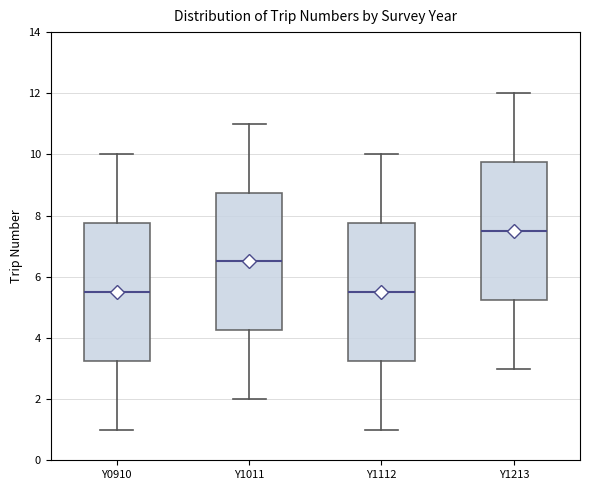

Reading left to right, read every box against the y-axis: the position of its median line, the range the box covers, and the ends of its whiskers. The values are not printed on the chart, so give them approximately, as read against the axis.

Y0910: median 5.6, box 3.2 to 7.8, whiskers 1.0 to 10.0
Y1011: median 6.6, box 4.2 to 8.8, whiskers 2.0 to 11.0
Y1112: median 5.6, box 3.2 to 7.8, whiskers 1.0 to 10.0
Y1213: median 7.6, box 5.2 to 9.8, whiskers 3.0 to 12.0